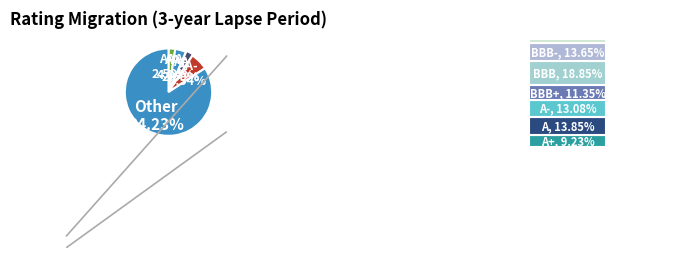

The AA+ slice represents 1% of the pie. True or false?

False